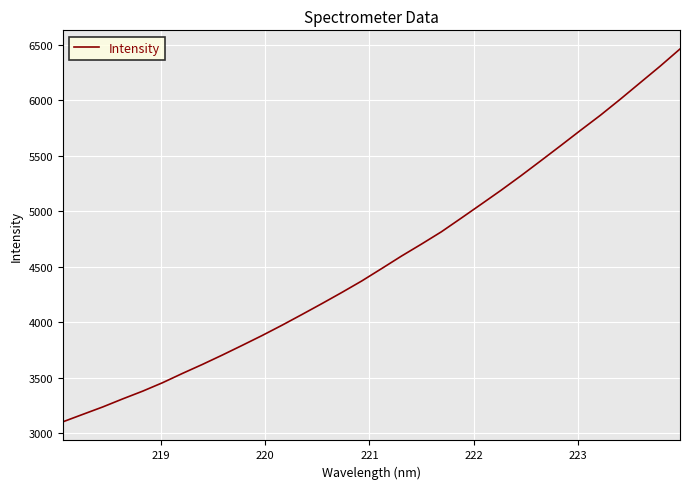

What is the difference between the maximum and minimum values?

3360.0